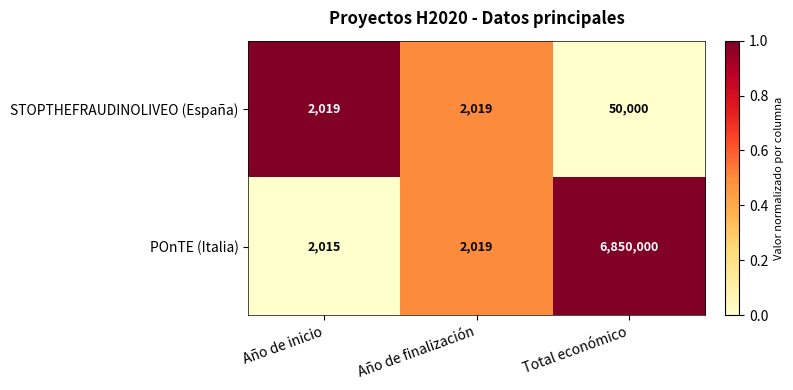

How many data points does each series have?

3